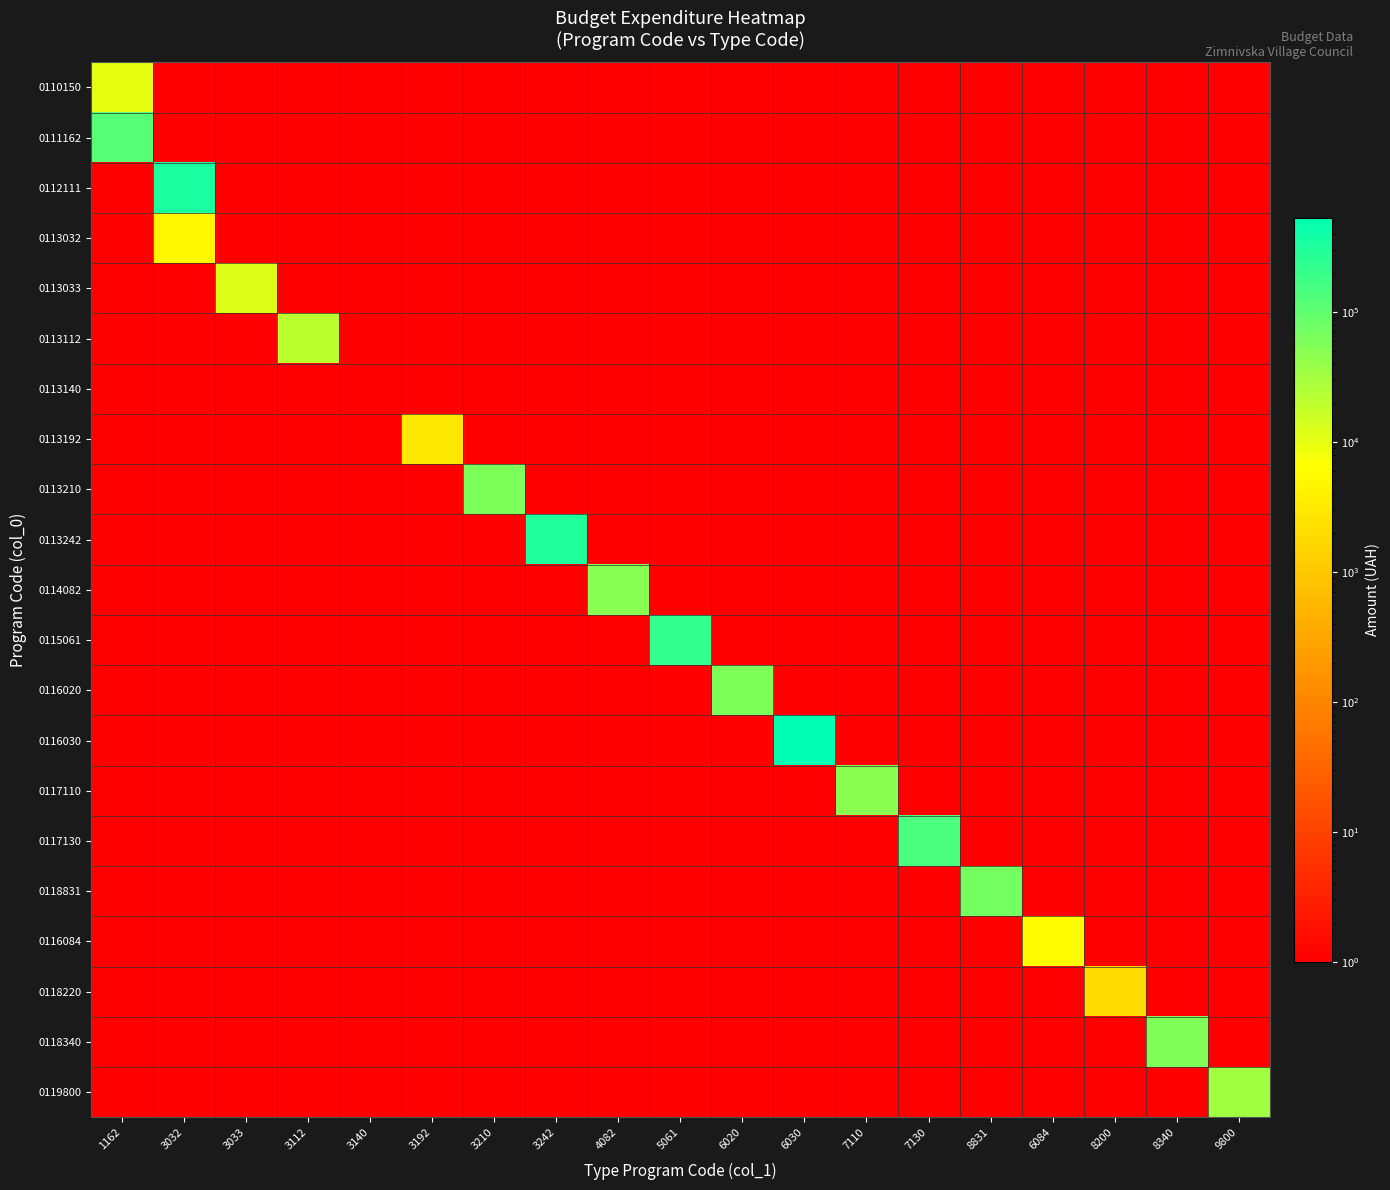

How many distinct data groups are displayed?

21